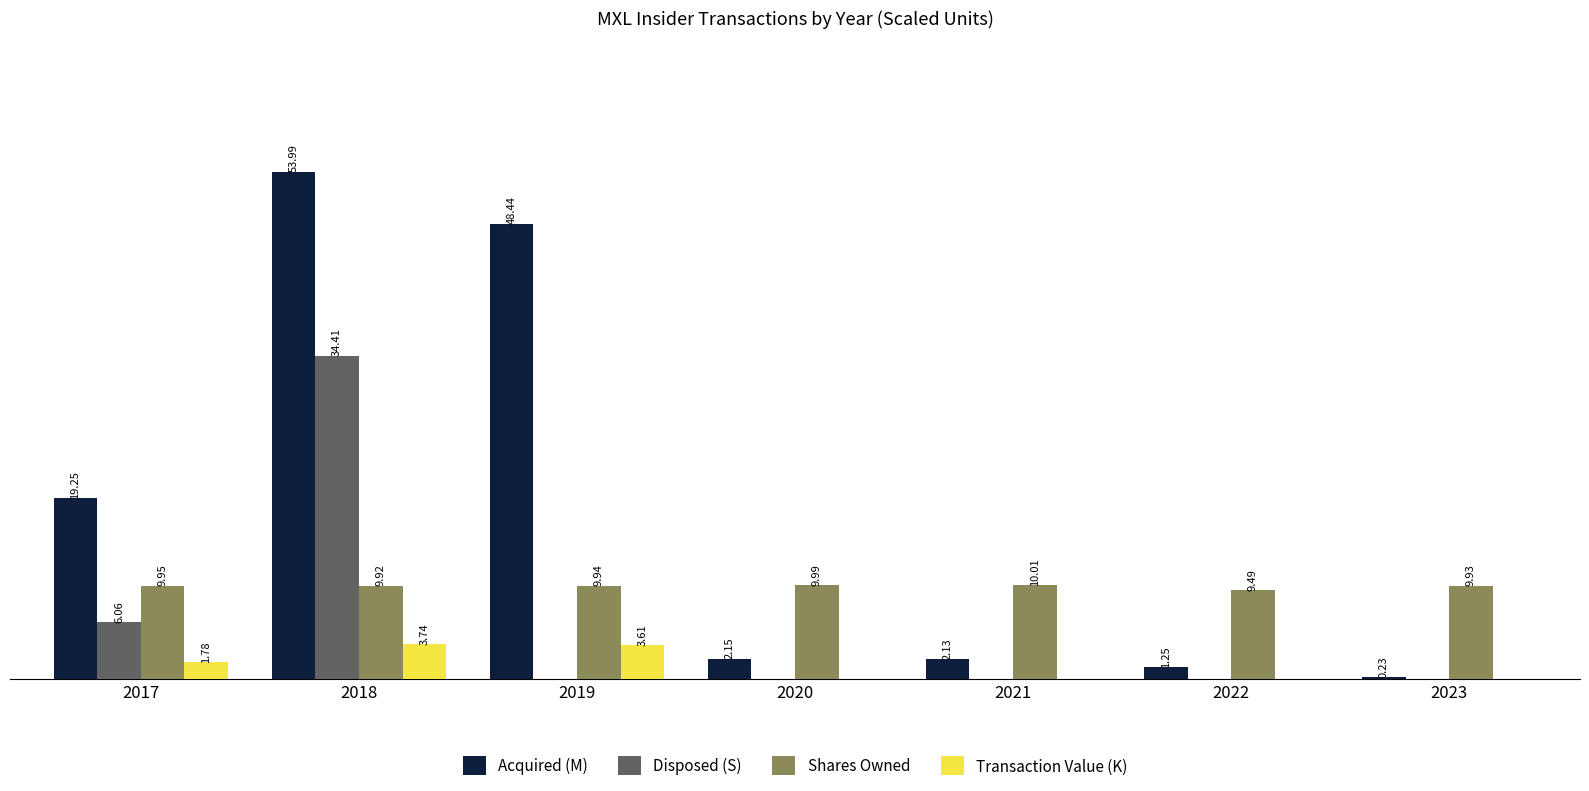

Which series has the largest total across all categories?

Acquired (M)